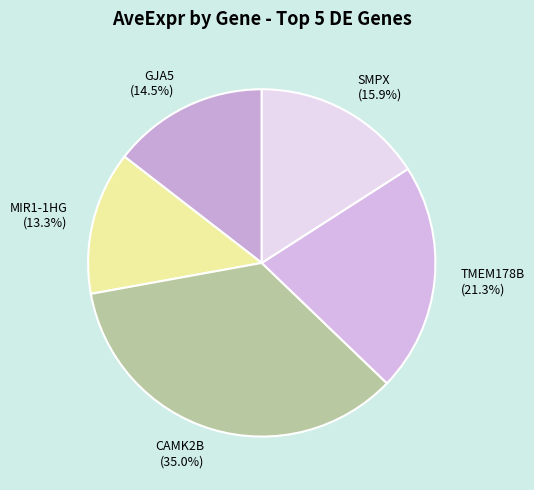

Is there a majority slice in this chart?

No